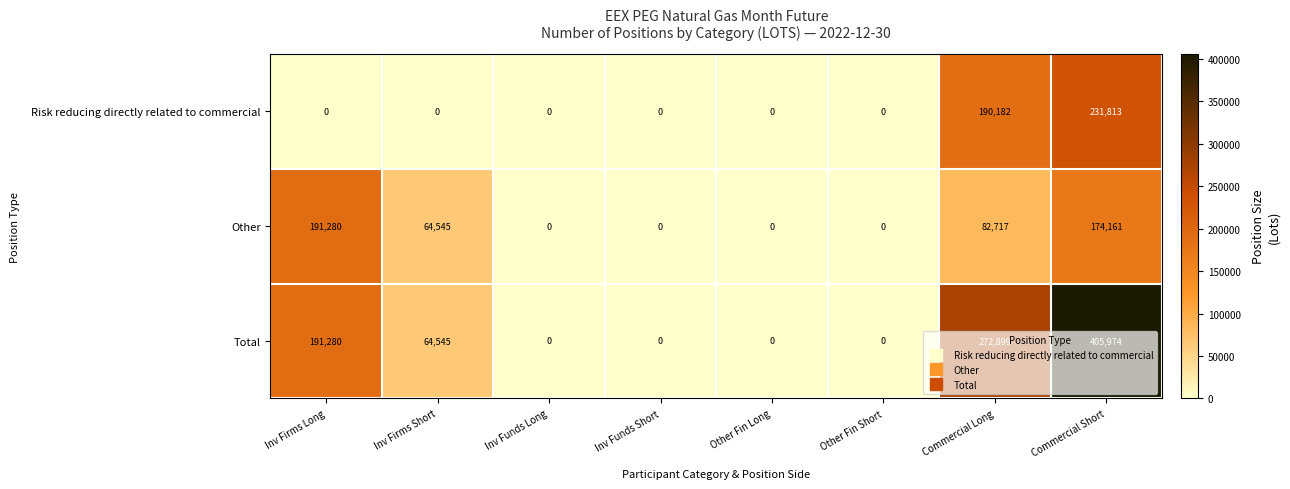

At how many categories does at least one series exceed 184898?

3